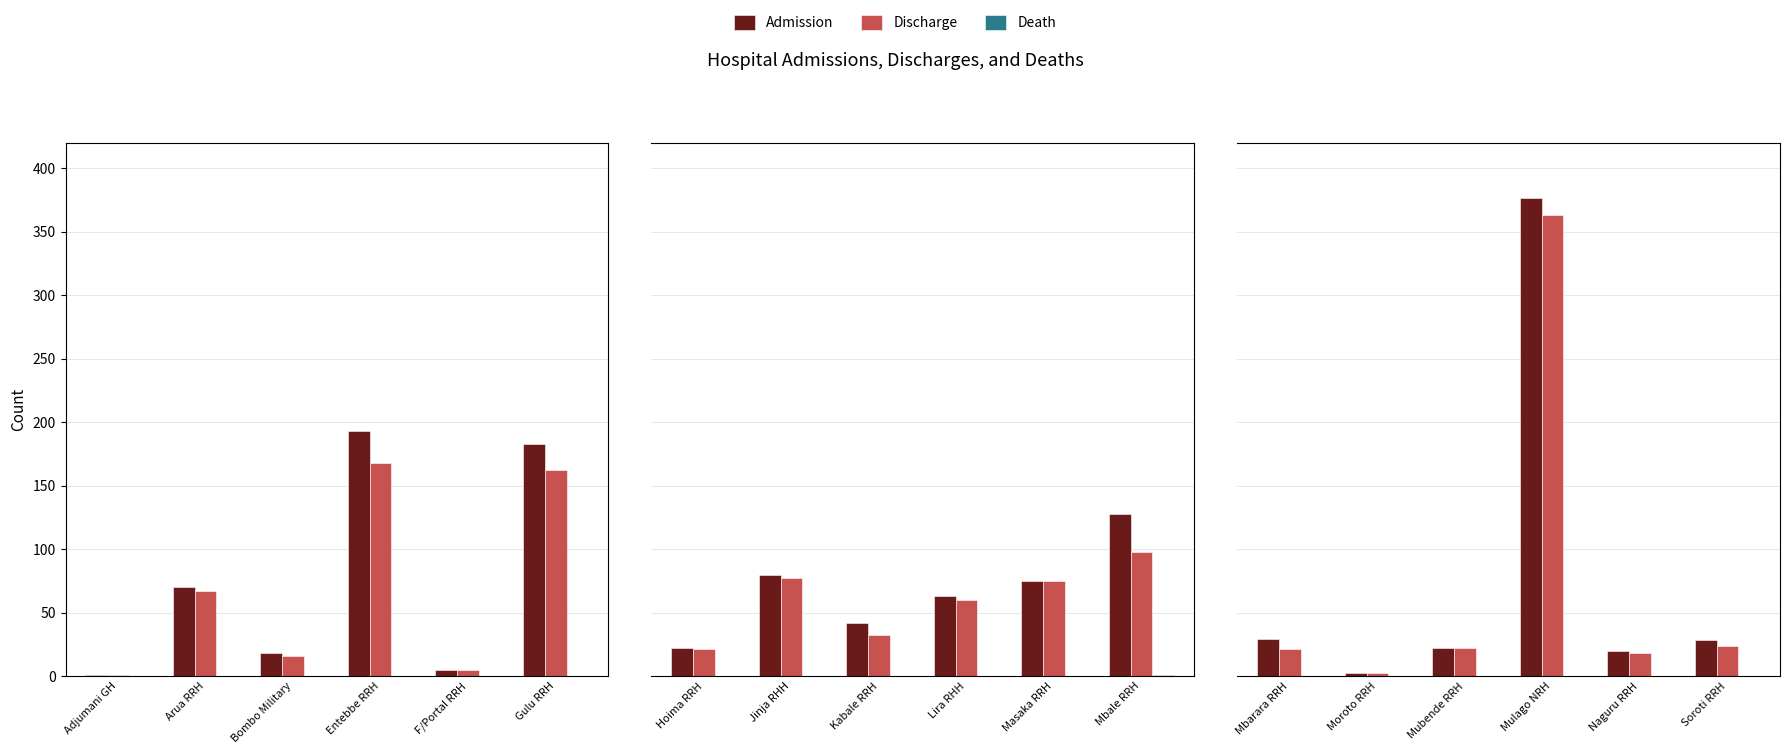

What is the maximum value shown in the chart?

377